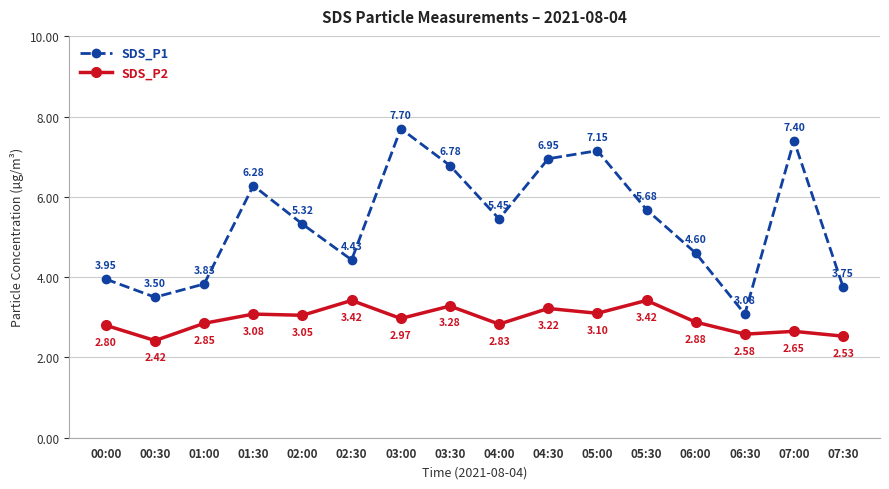

What is the label of the 5th point from the right?

05:30